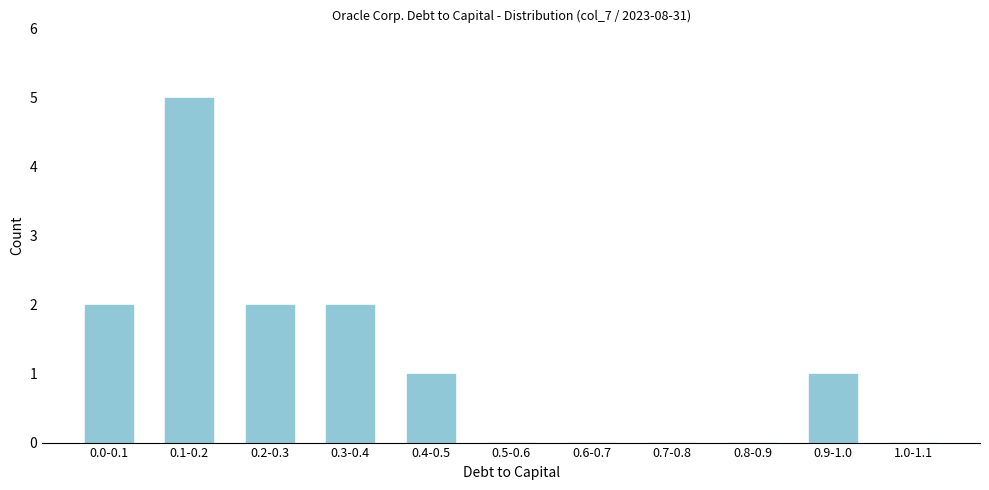

Reading right to left, extract all data points from this chart.

1.0-1.1=0	0.9-1.0=1	0.8-0.9=0	0.7-0.8=0	0.6-0.7=0	0.5-0.6=0	0.4-0.5=1	0.3-0.4=2	0.2-0.3=2	0.1-0.2=5	0.0-0.1=2